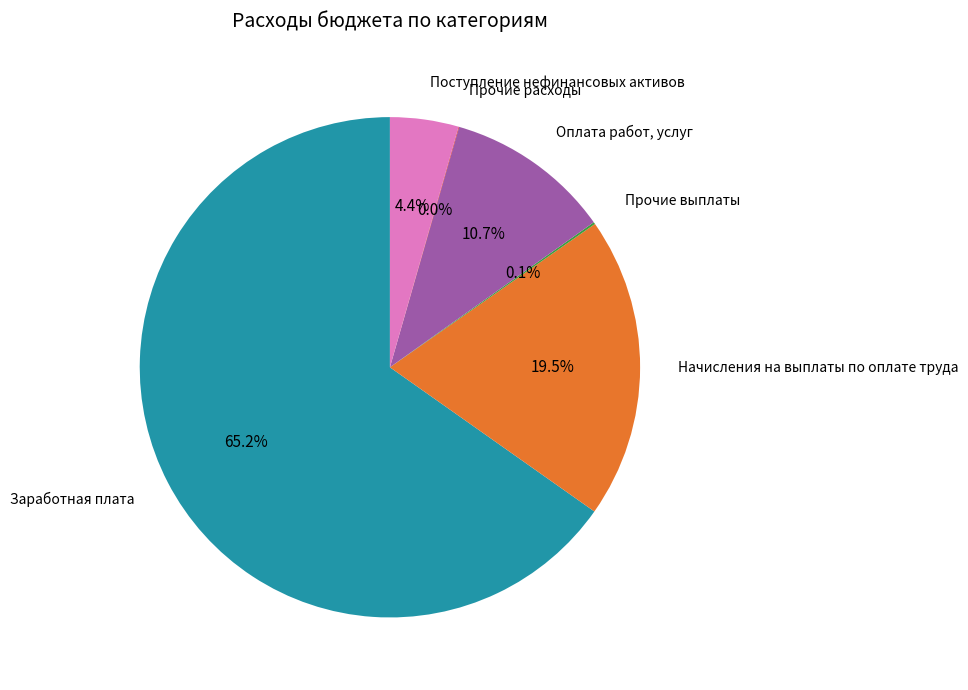

Is there a majority slice in this chart?

Yes